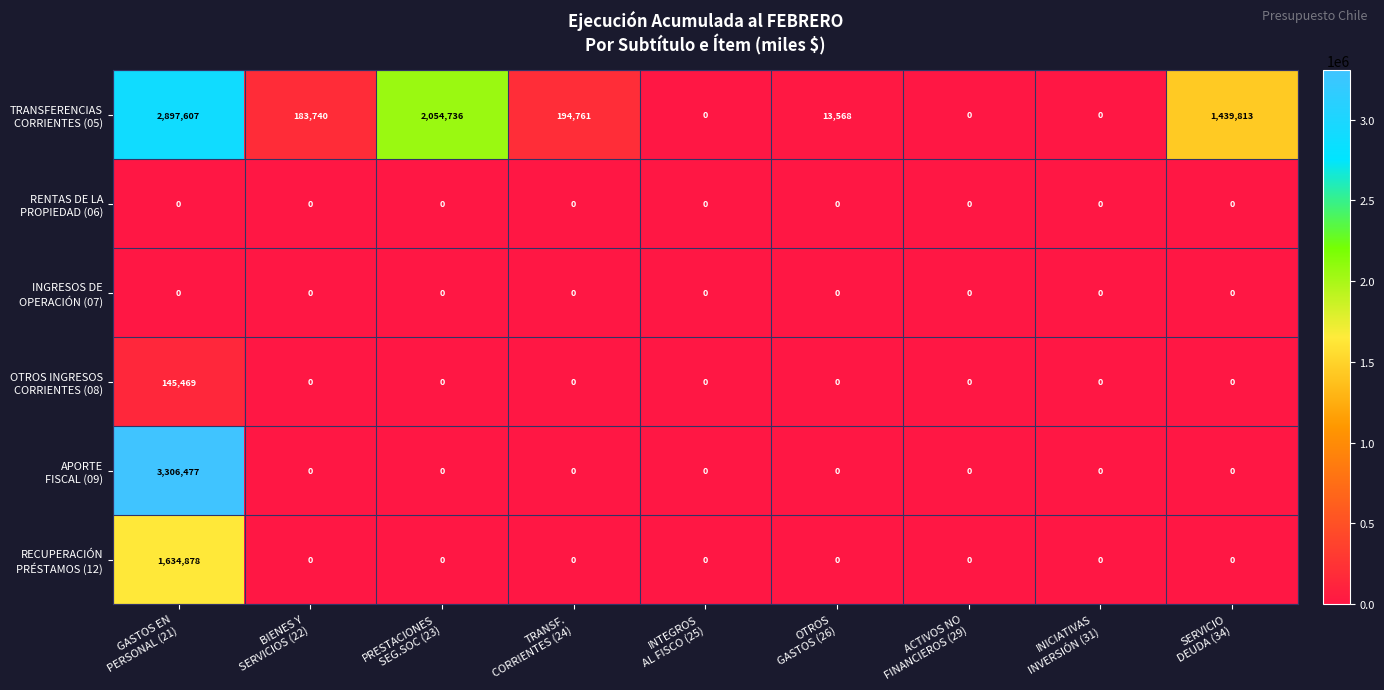

At how many categories does at least one series exceed 1236793?

3